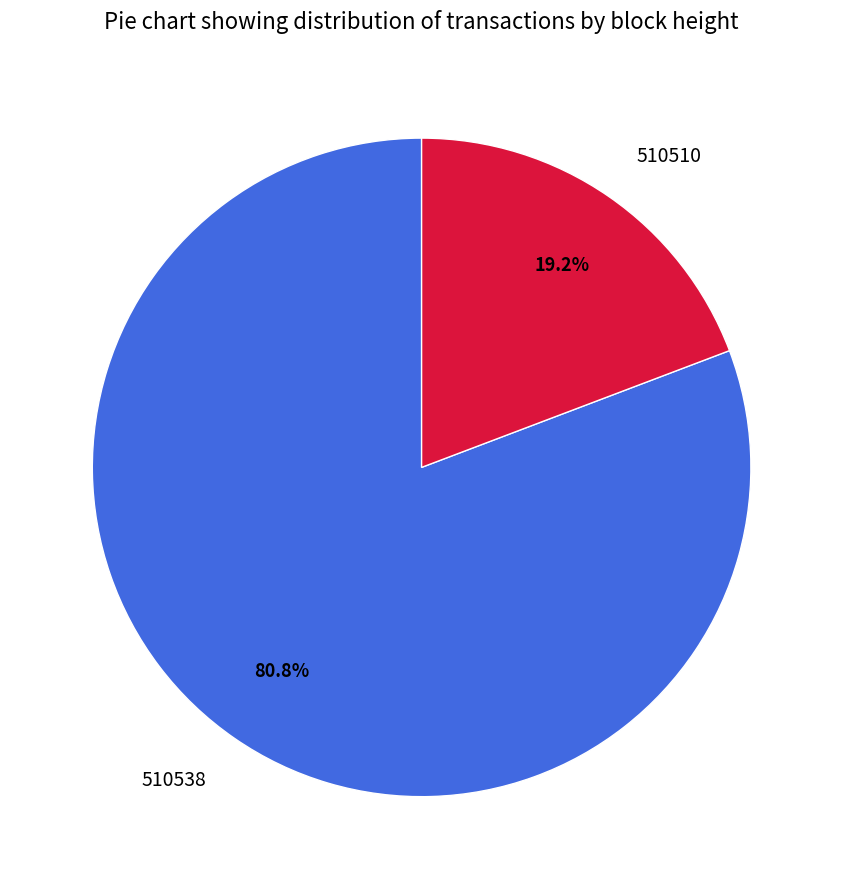

How much of the chart is everything except 510510?

80.8%